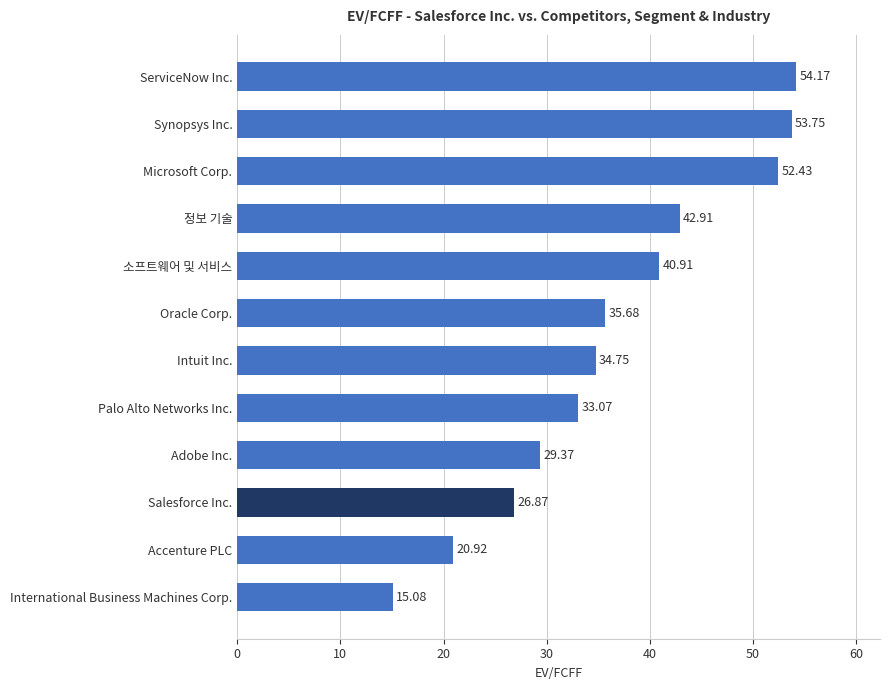

What is the change in value from Synopsys Inc. to Accenture PLC?

-32.8